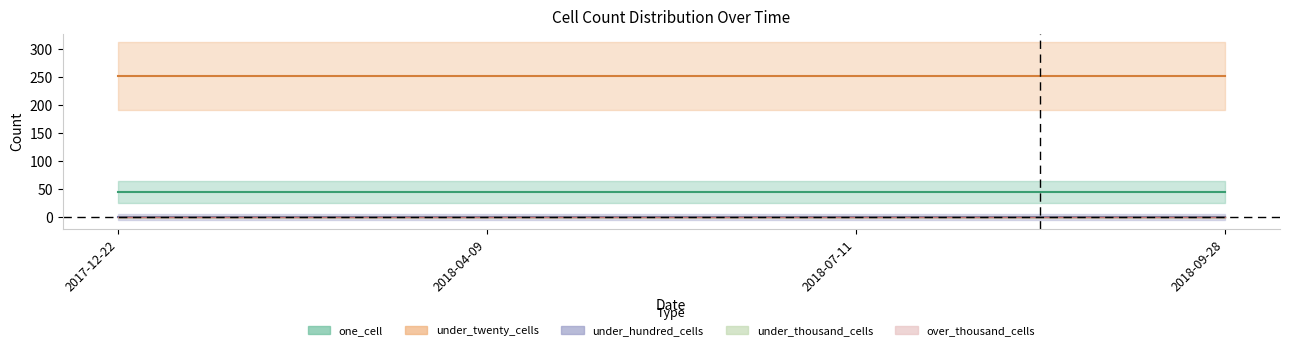

At how many categories does at least one series exceed 193?

4